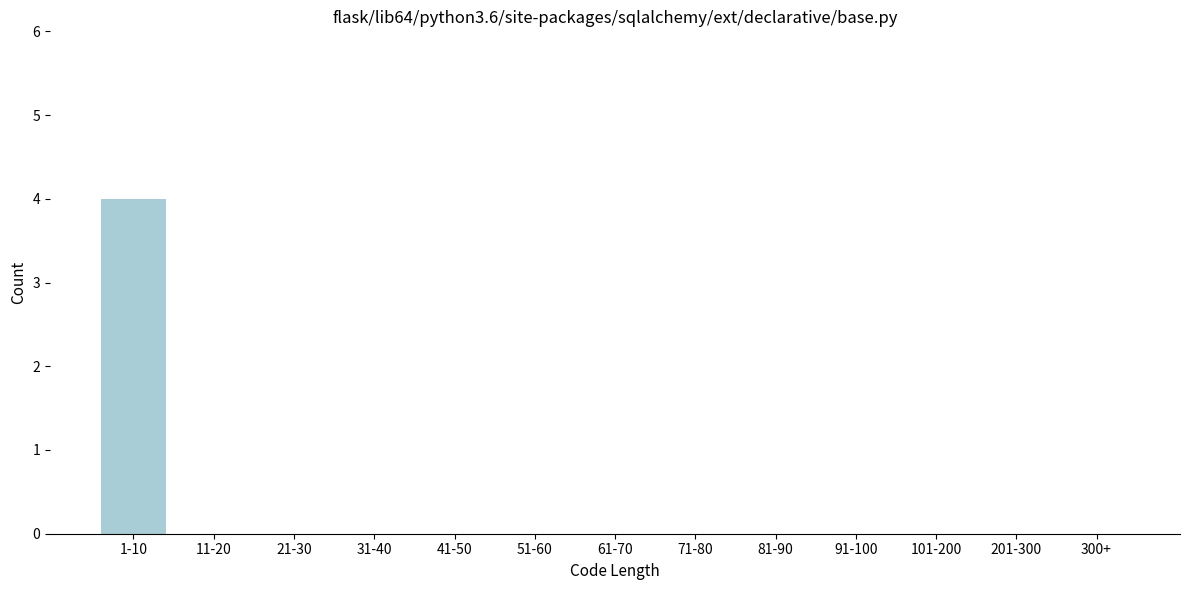

Reading left to right, what are all the values shown in this chart?

1-10=4	11-20=0	21-30=0	31-40=0	41-50=0	51-60=0	61-70=0	71-80=0	81-90=0	91-100=0	101-200=0	201-300=0	300+=0